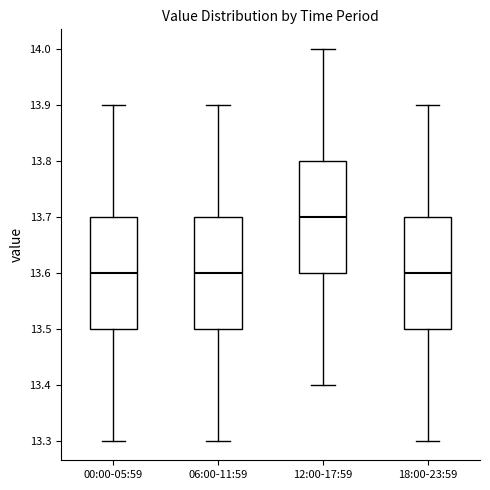

Reading left to right, transcribe this box plot: for each box, give where its median line is, the range the box spans, and where its two whiskers end, as read against the y-axis. The values are not printed on the chart, so give them approximately, as read against the axis.

00:00-05:59: median 13.6, box 13.5 to 13.7, whiskers 13.3 to 13.9
06:00-11:59: median 13.6, box 13.5 to 13.7, whiskers 13.3 to 13.9
12:00-17:59: median 13.7, box 13.6 to 13.8, whiskers 13.4 to 14.0
18:00-23:59: median 13.6, box 13.5 to 13.7, whiskers 13.3 to 13.9